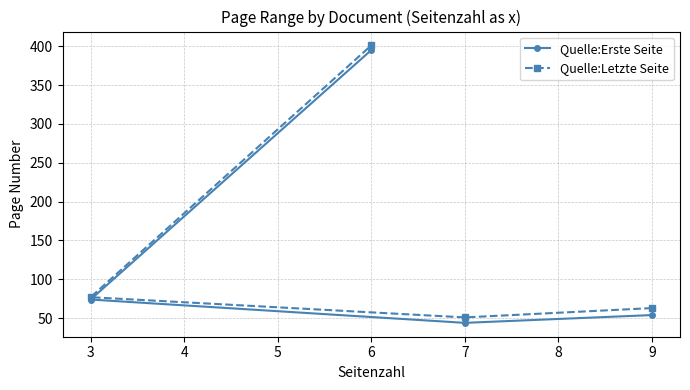

How many lines are shown in the chart?

2